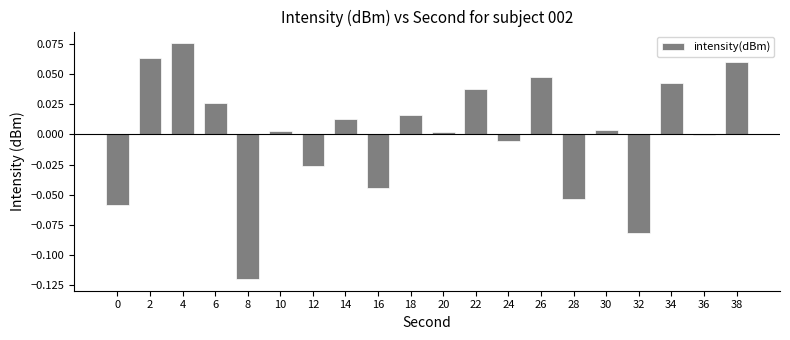

What is the difference between the maximum and minimum values?

0.2